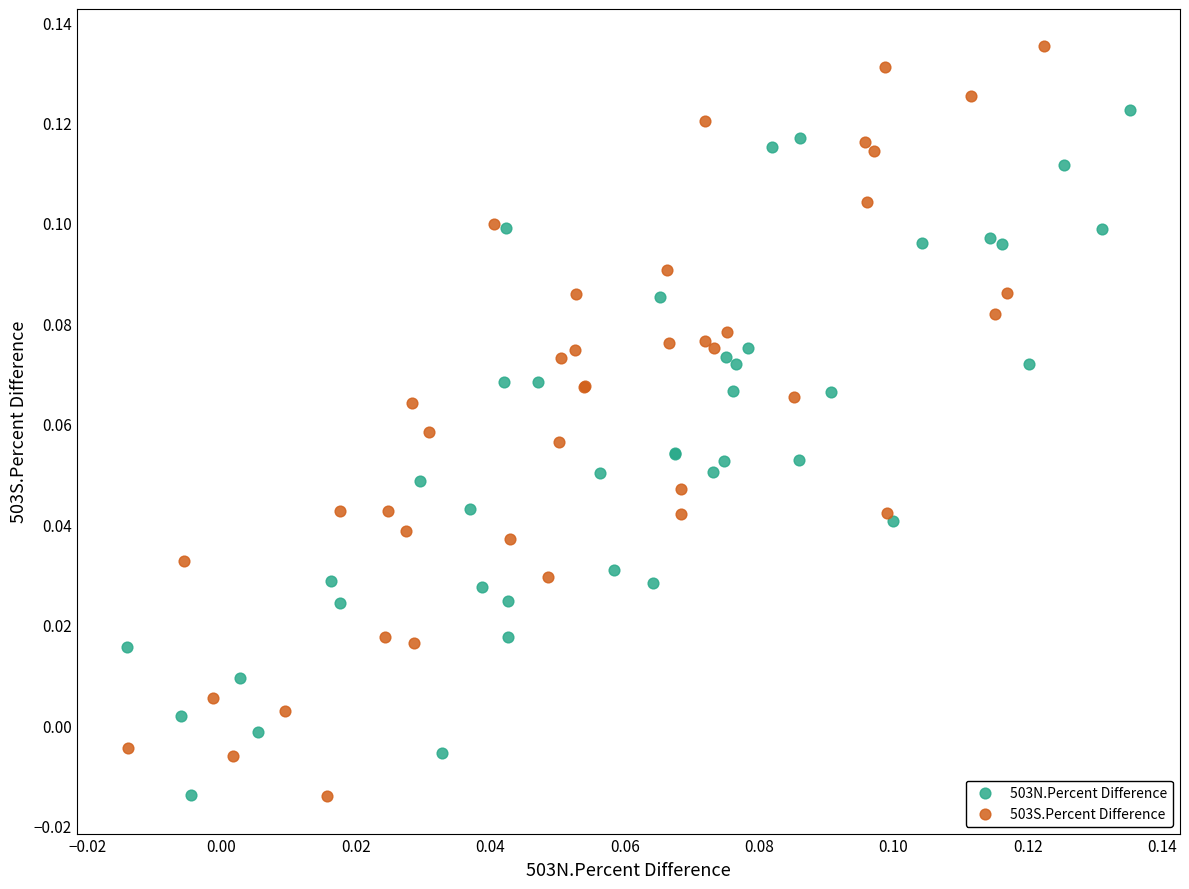

Which series has the widest spread of Y values?

503S.Percent Difference